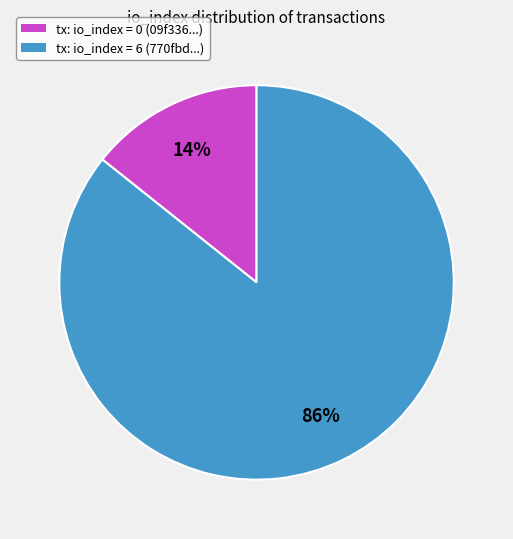

To the nearest percent, what is the average slice percentage?

50%